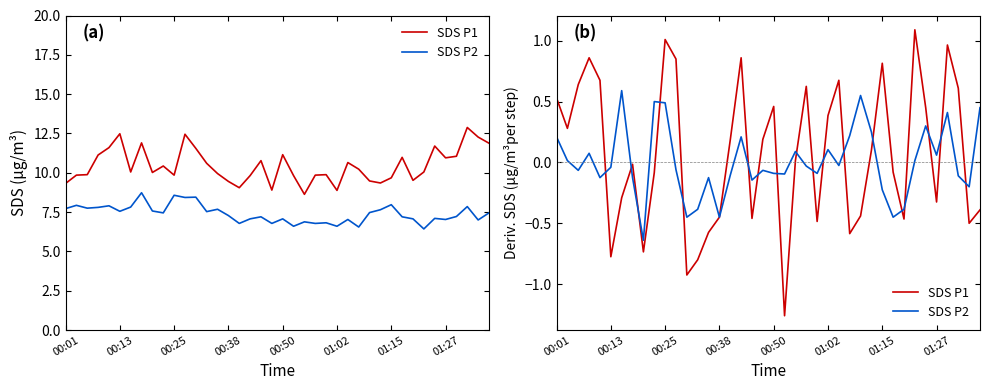

What is the sum of all SDS P1 values?

2.6